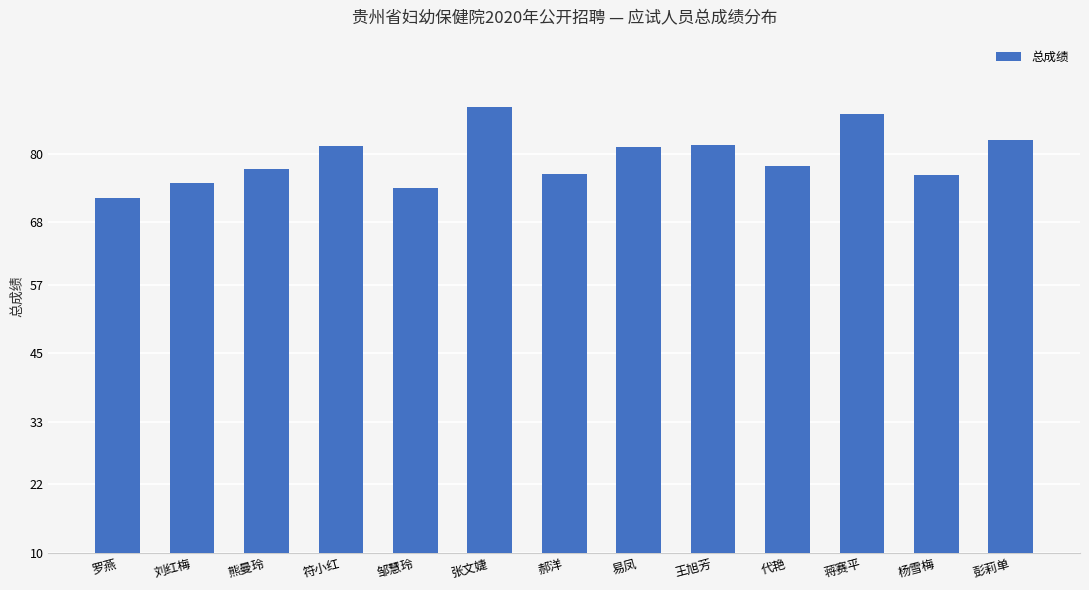

How many bars are there in total?

13